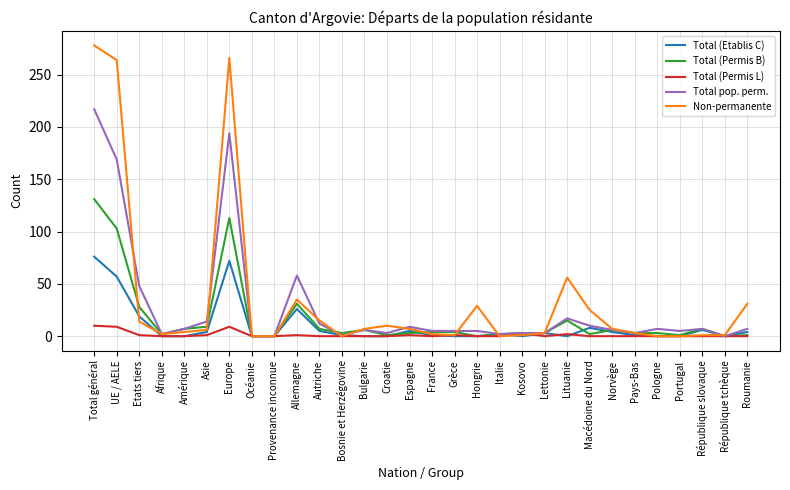

True or false: Total (Etablis C) has a value of 45 at Allemagne.

False